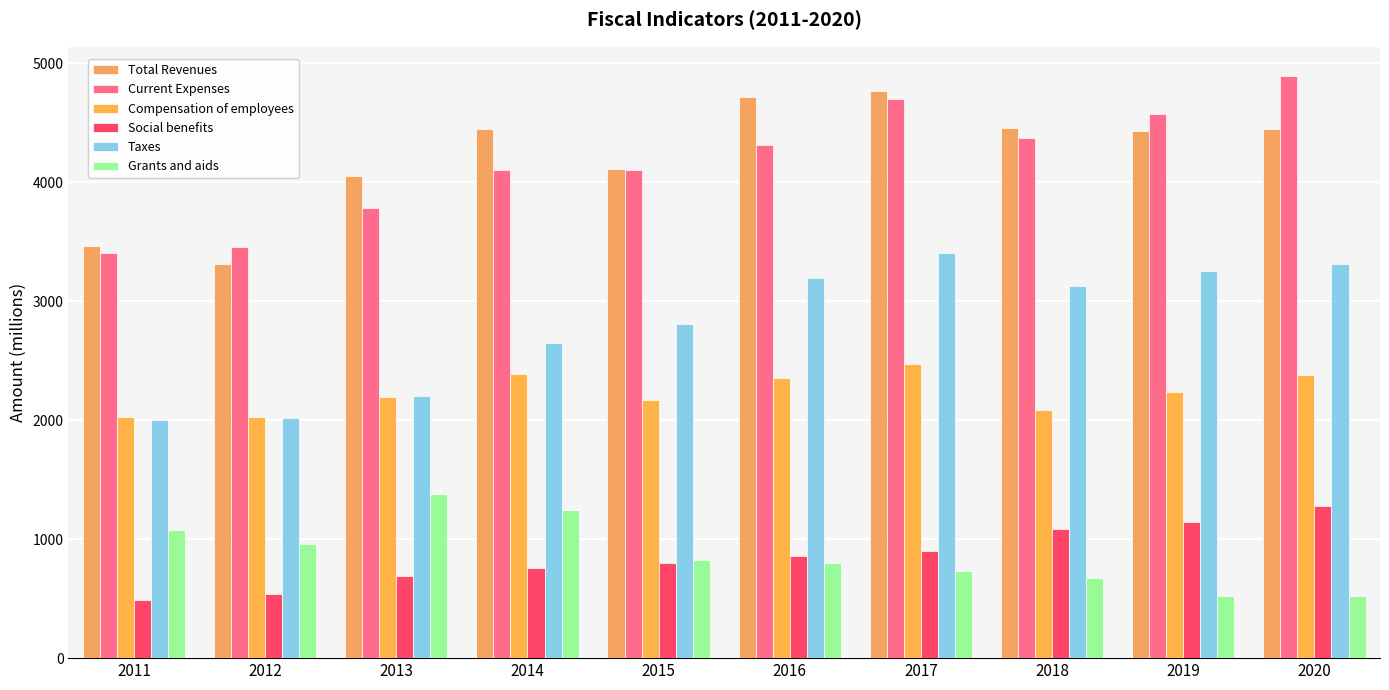

Which series changed the most between 2017 and 2019?

Total Revenues